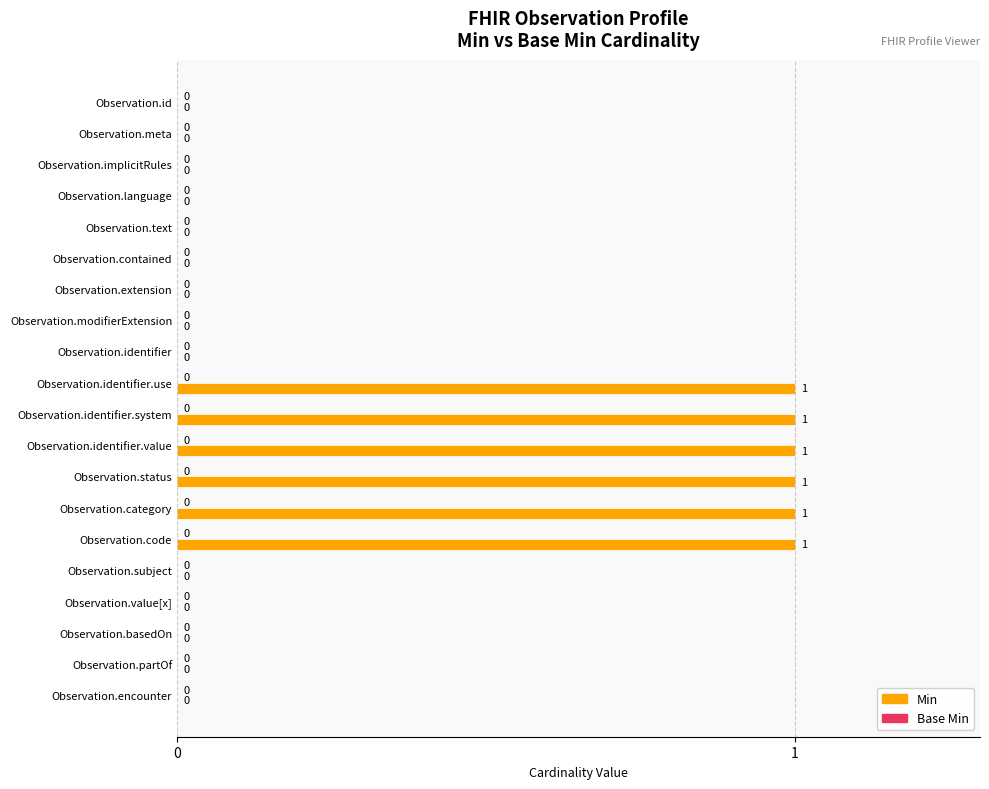

Is it true that the value at Observation.subject is 0?

True